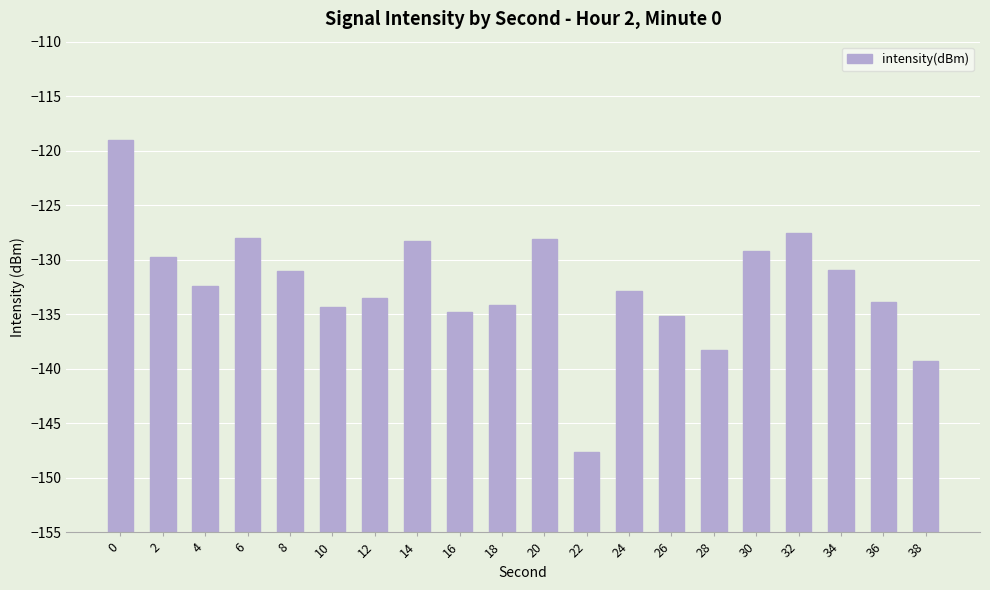

What is the change in value from 30 to 38?

-10.1